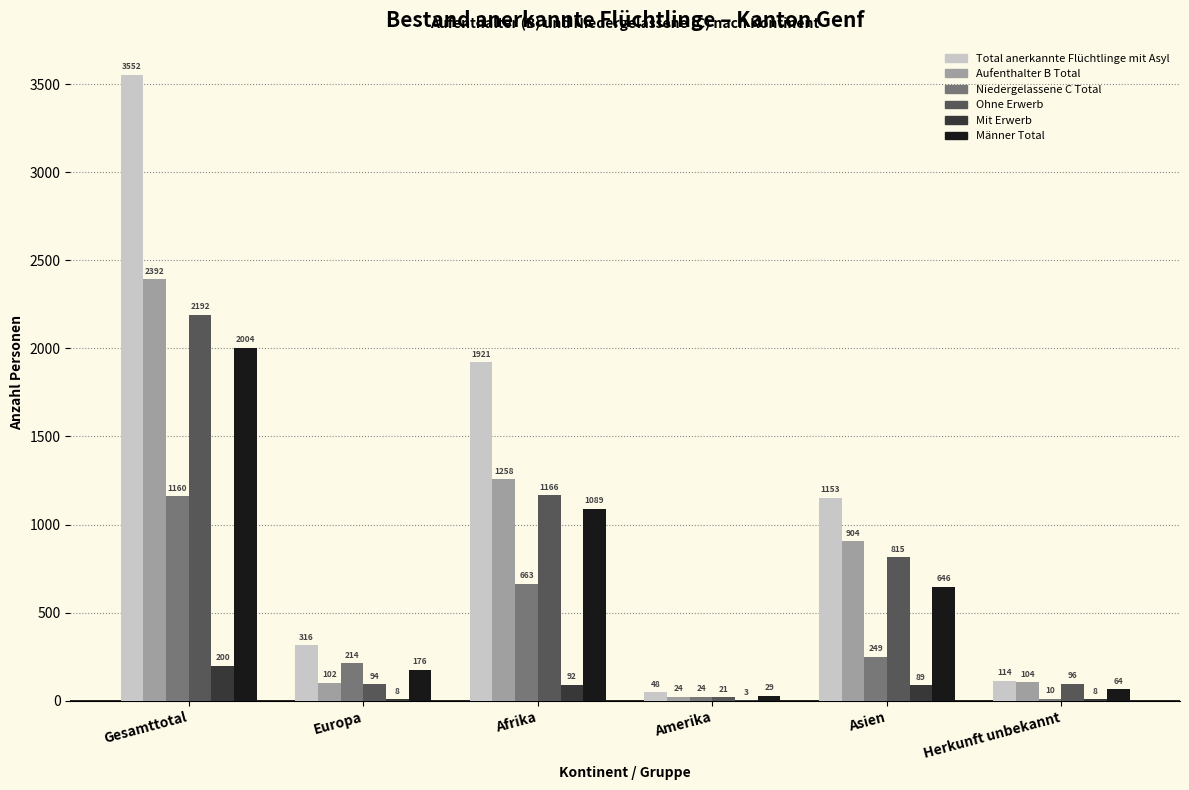

What is the total value across all series at Europa?

910